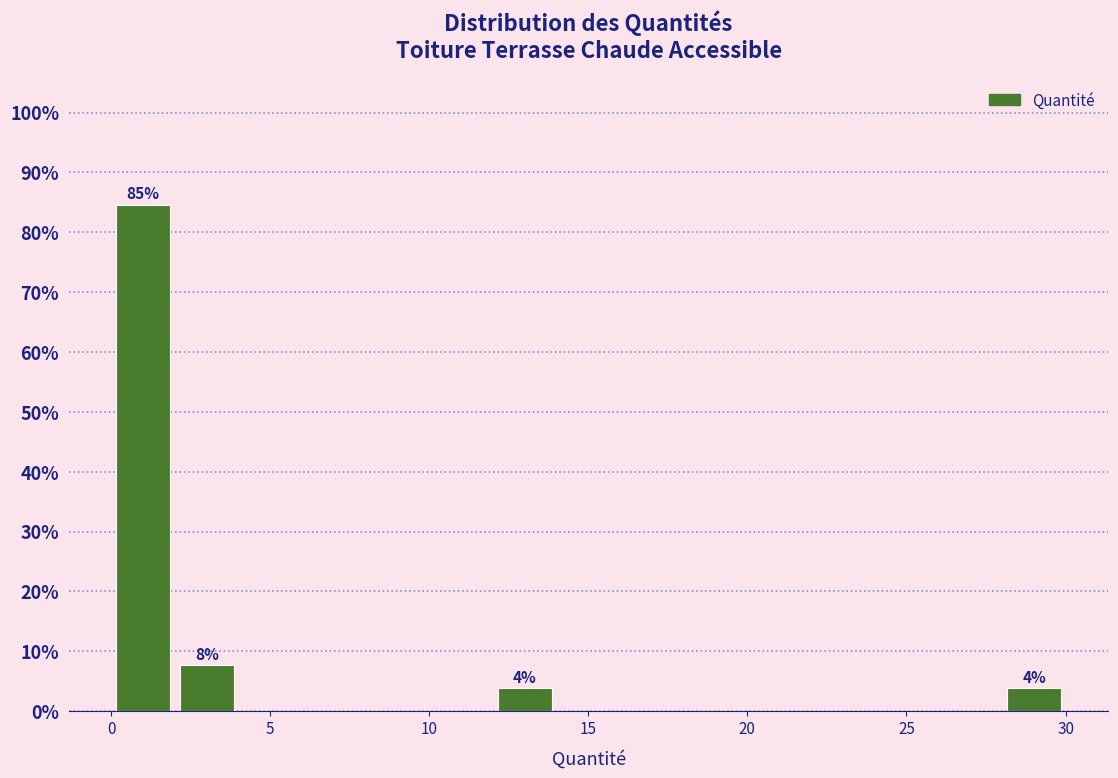

Over which range of the x-axis is the bar tallest?

0 to 2